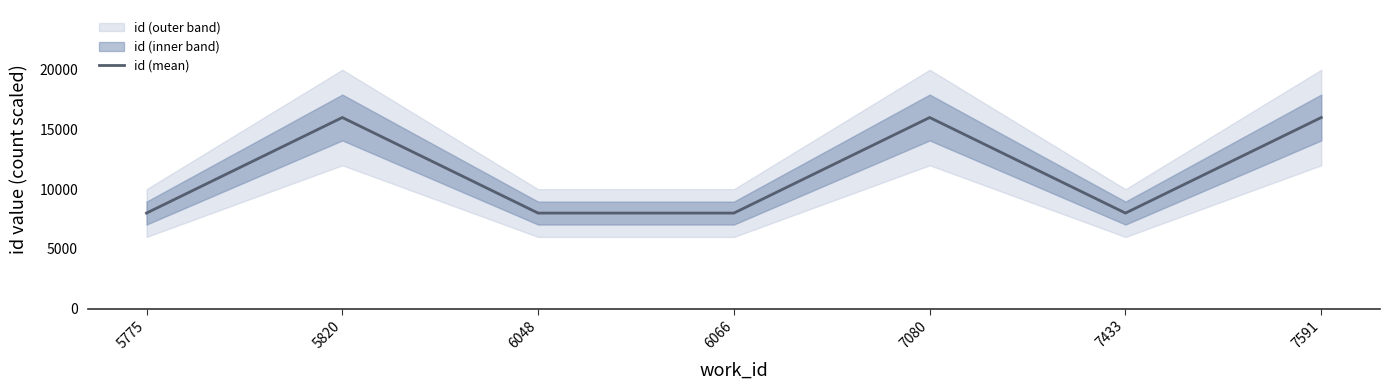

Reading left to right, what are all the values shown in this chart?

8000	16000	8000	8000	16000	8000	16000